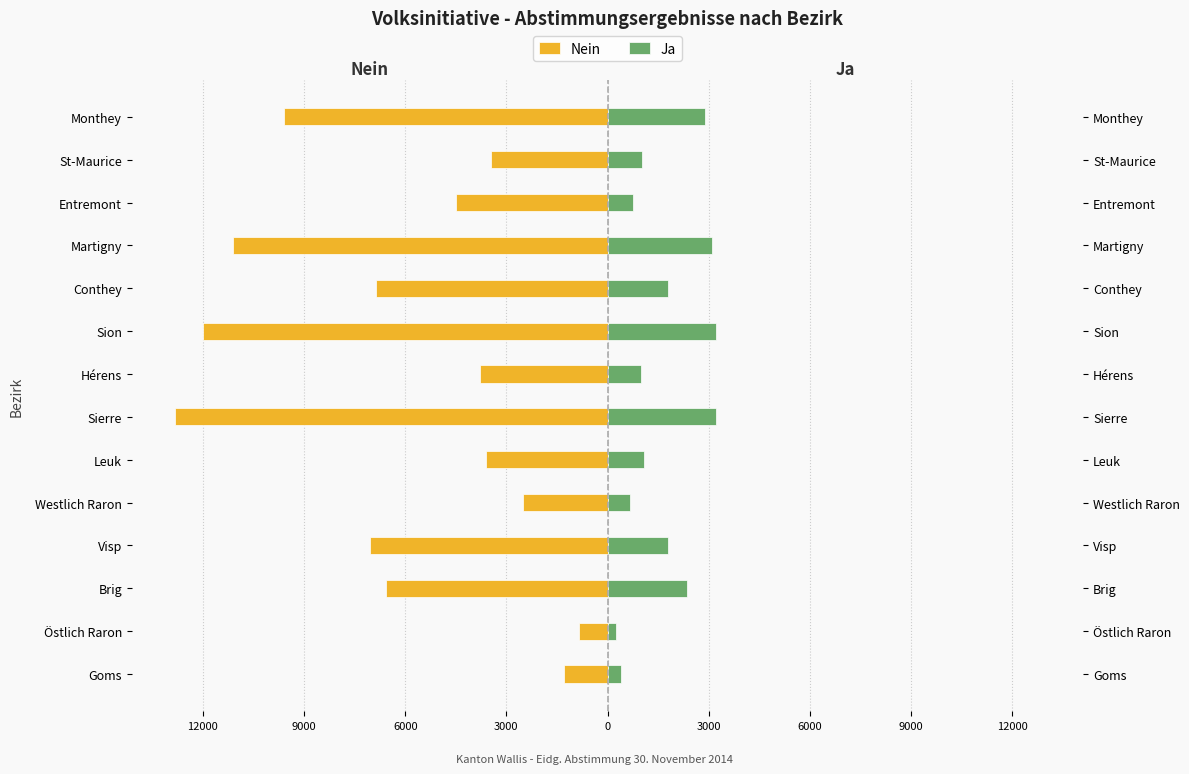

The Nein series shows -943 at Entremont. True or false?

False